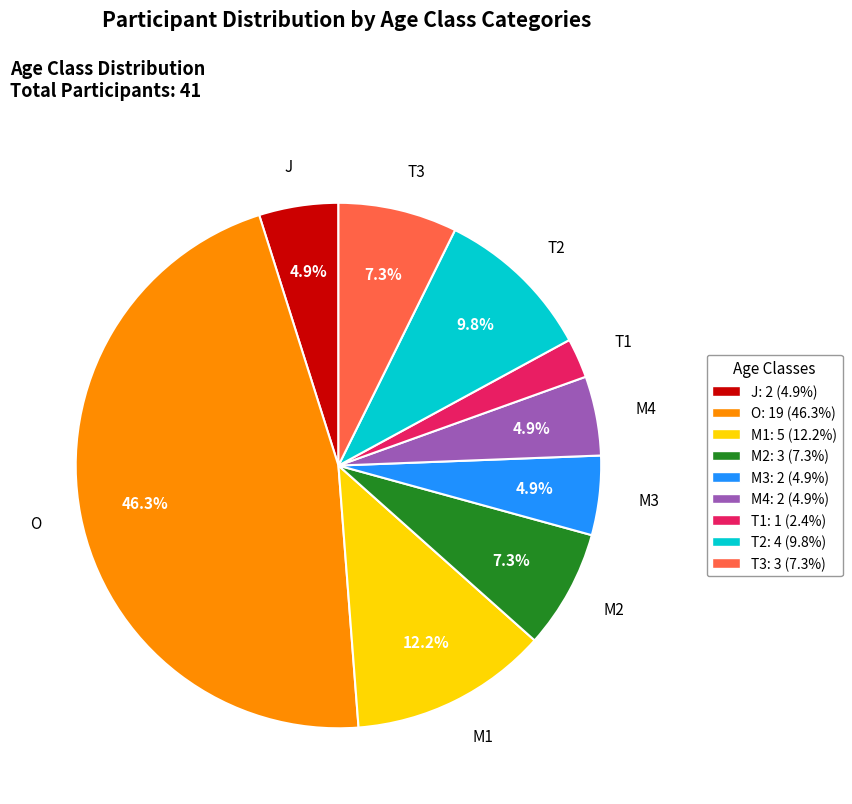

Between T1 and J, which is larger?

J